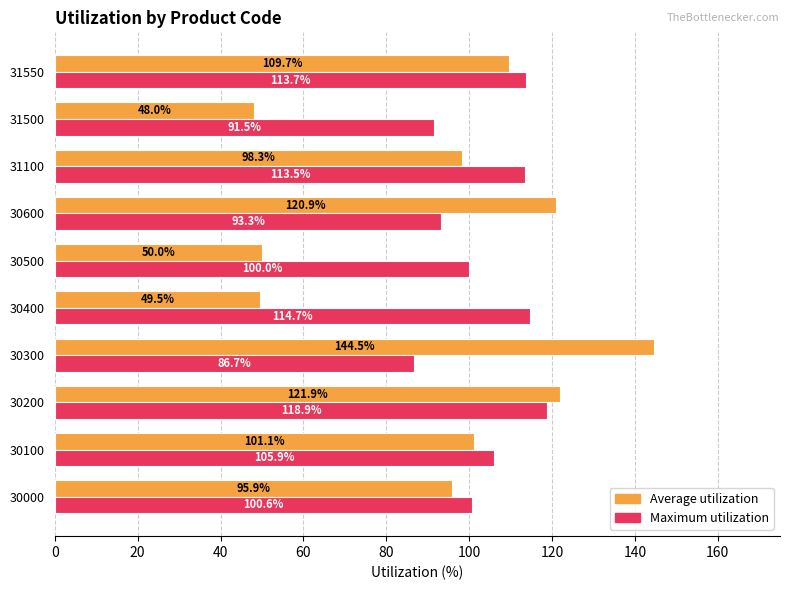

What is the minimum value for Average utilization?

48.0